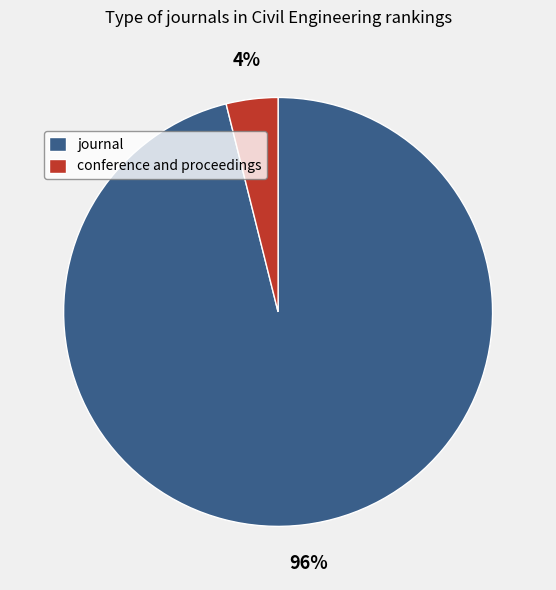

True or false: conference and proceedings accounts for 4% of the total.

True